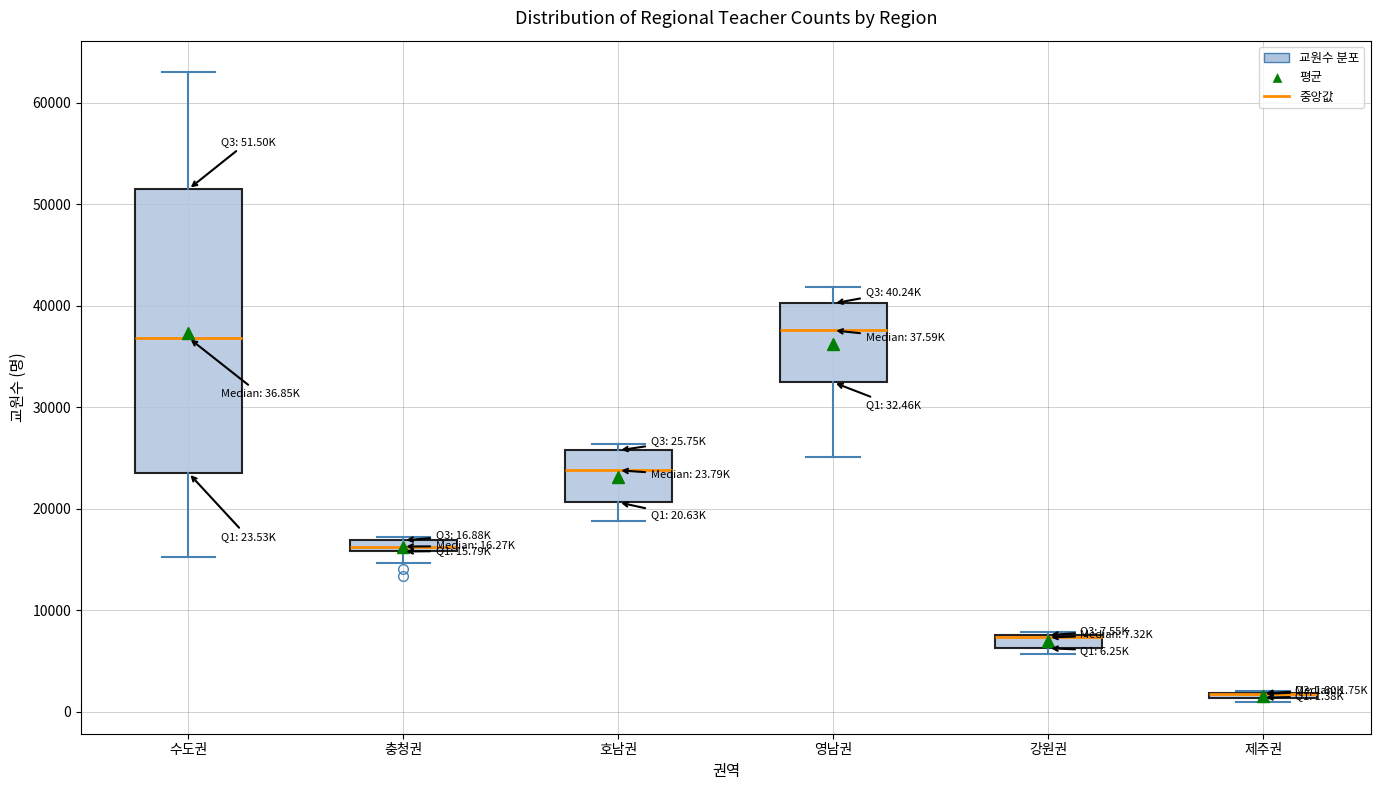

Comparing the boxes themselves (not the whiskers), which one is the tallest?

수도권